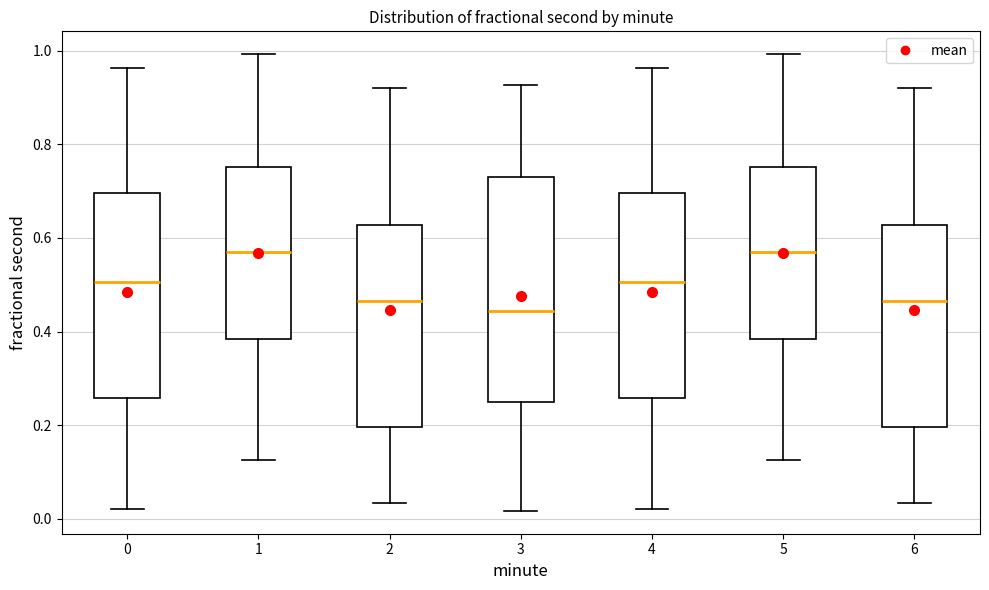

Which box is the tallest, from its lower edge to its upper edge?

3